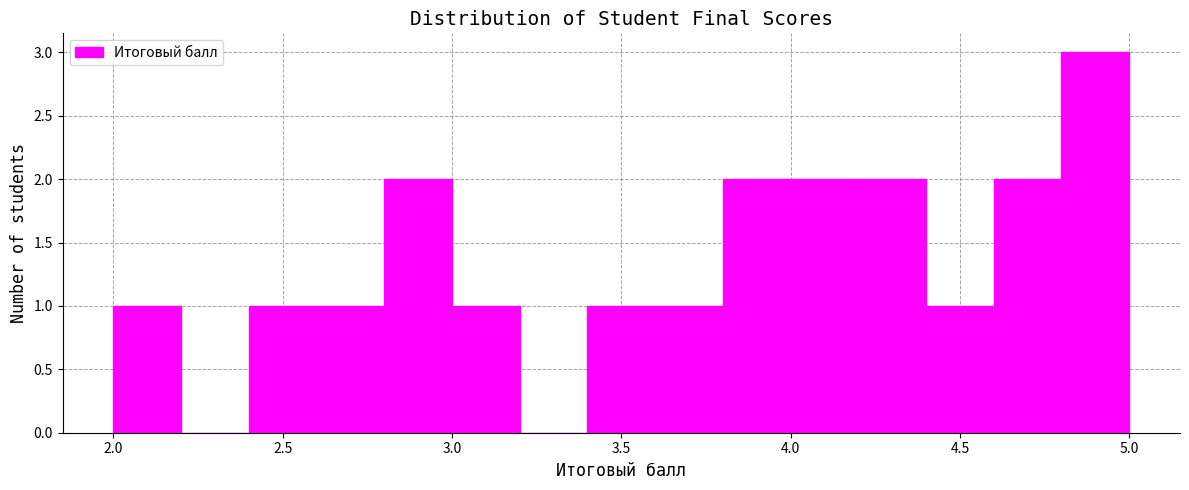

Reading left to right, list every bar in this chart as the range it spans on the x-axis followed by its height. The values are not printed on the chart, so give them approximately, as read against the axis.

2.0 to 2.2: 1
2.2 to 2.4: 0
2.4 to 2.6: 1
2.6 to 2.8: 1
2.8 to 3.0: 2
3.0 to 3.2: 1
3.2 to 3.4: 0
3.4 to 3.6: 1
3.6 to 3.8: 1
3.8 to 4.0: 2
4.0 to 4.2: 2
4.2 to 4.4: 2
4.4 to 4.6: 1
4.6 to 4.8: 2
4.8 to 5.0: 3